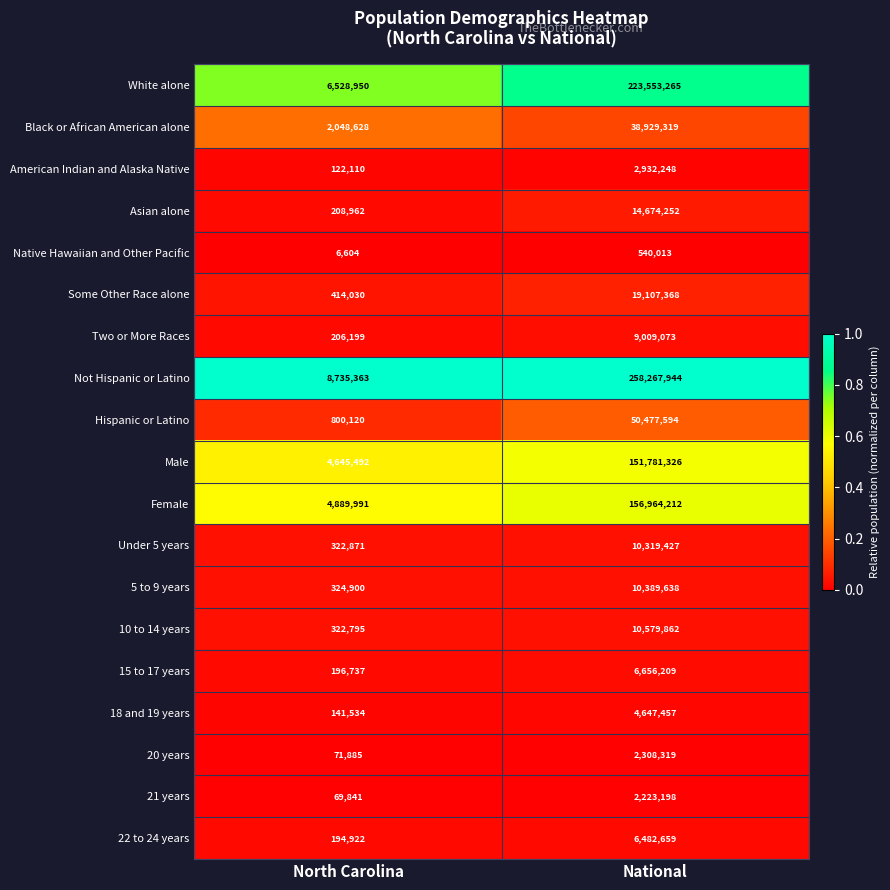

What value does the Male series have at National?

151781326